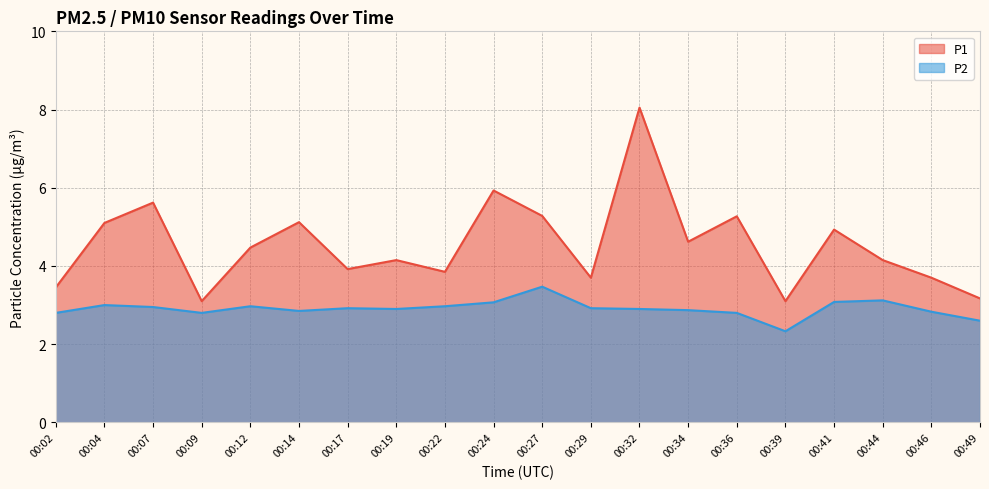

Which category has the highest value in the P2 series?

00:27